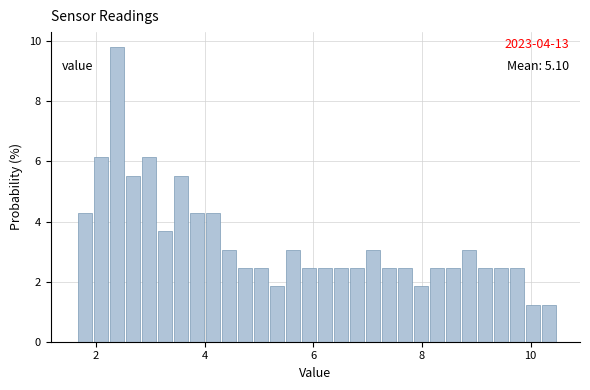

Around what value on the x-axis is the tallest bar? Give the approximate position of its centre, as read against the axis.

2.4